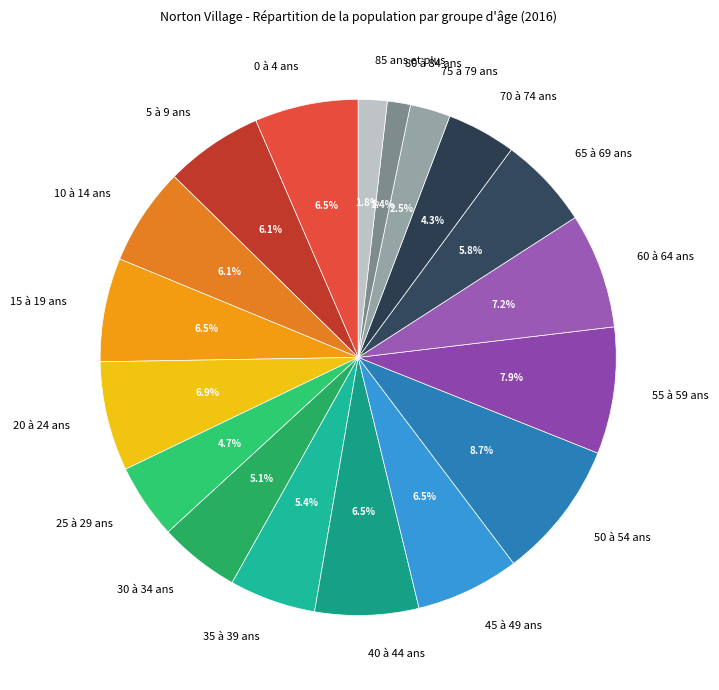

Which category has the biggest portion of the pie?

50 à 54 ans